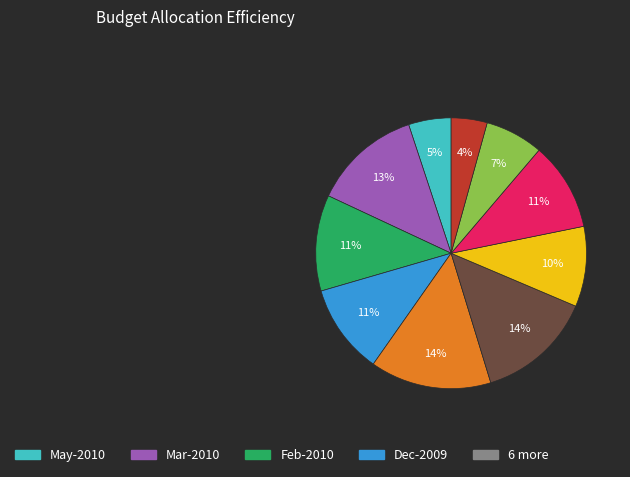

To the nearest percent, what is the average slice percentage?

10%